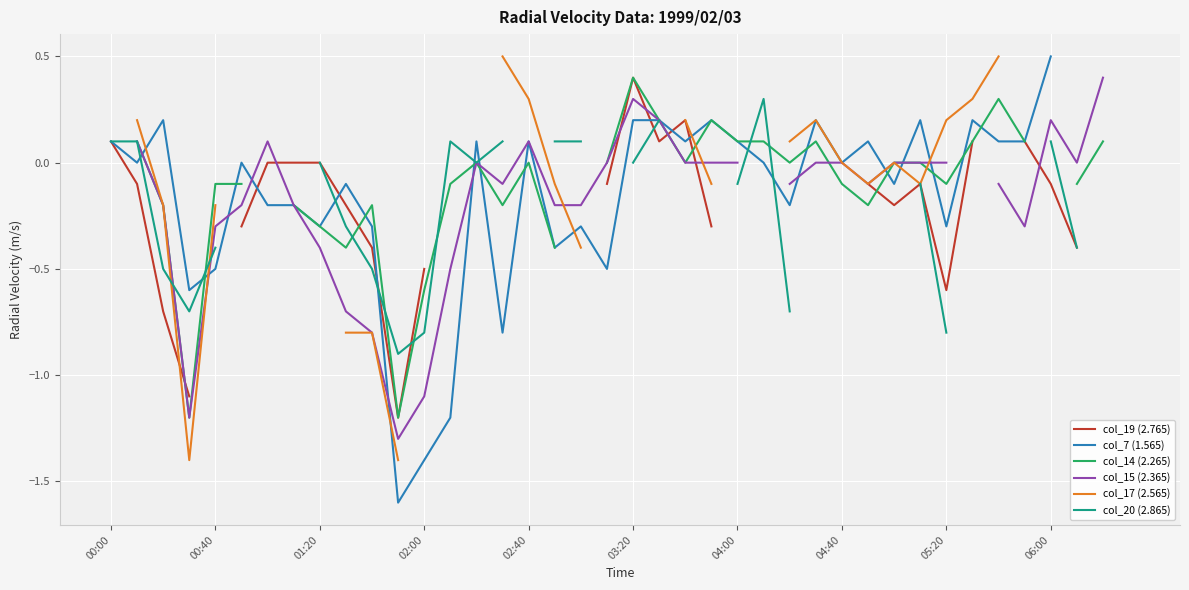

Which series has the largest range (max minus min)?

col_7 (1.565)